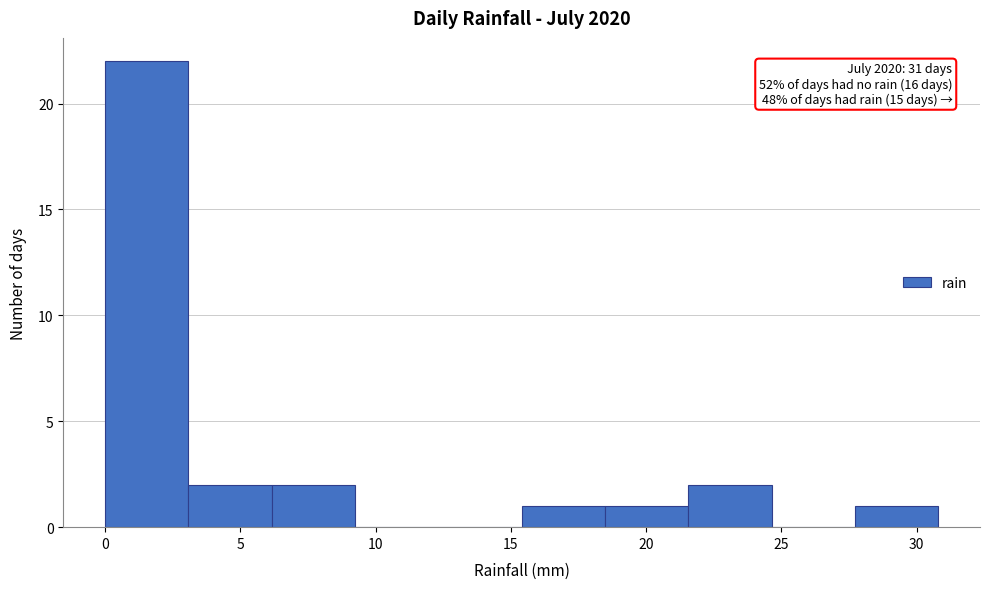

Over which range of the x-axis is the bar tallest?

0.0 to 3.0